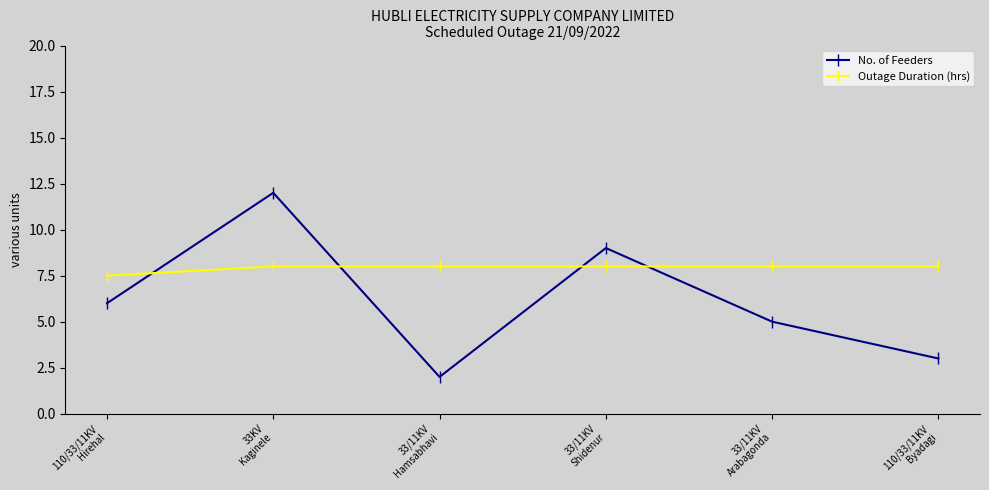

How many intersections are there between Outage Duration (hrs) and No. of Feeders?

4